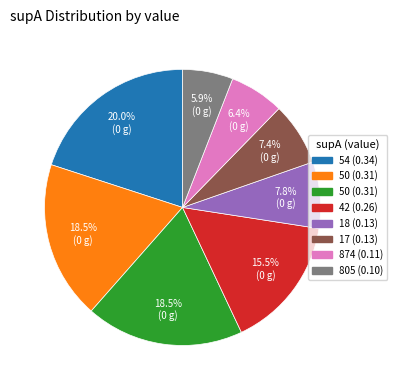

Is there a majority slice in this chart?

No